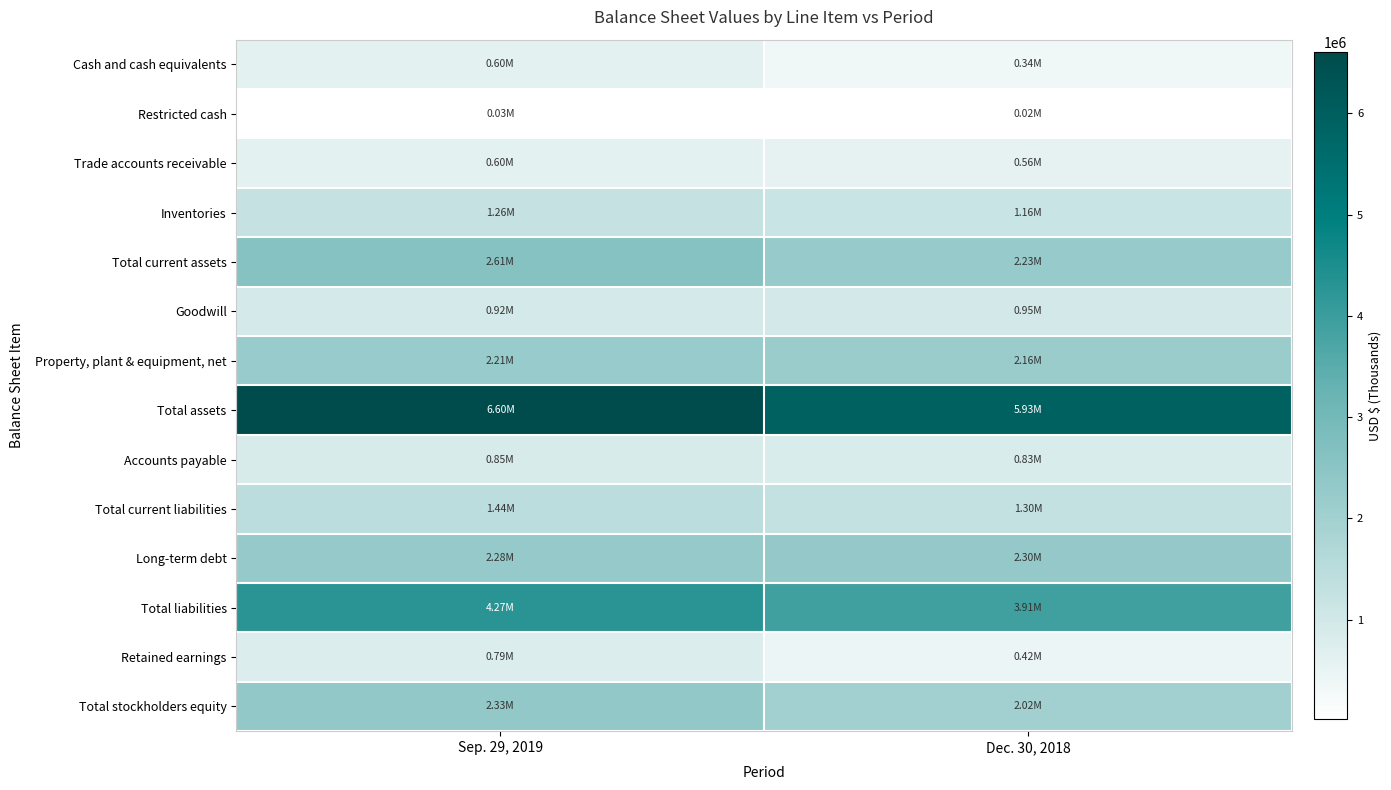

Which series has the widest spread of values?

Total assets